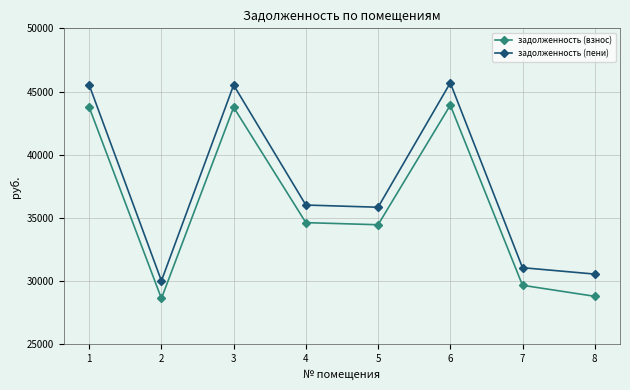

What is the lowest value of the задолженность (пени) series?

30016.7